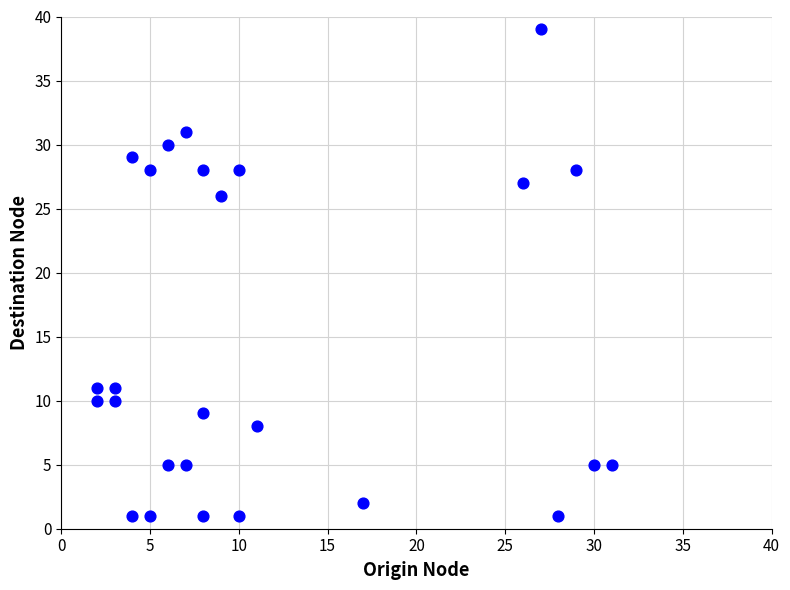

What Y value in the scatter plot is closest to 20?

26